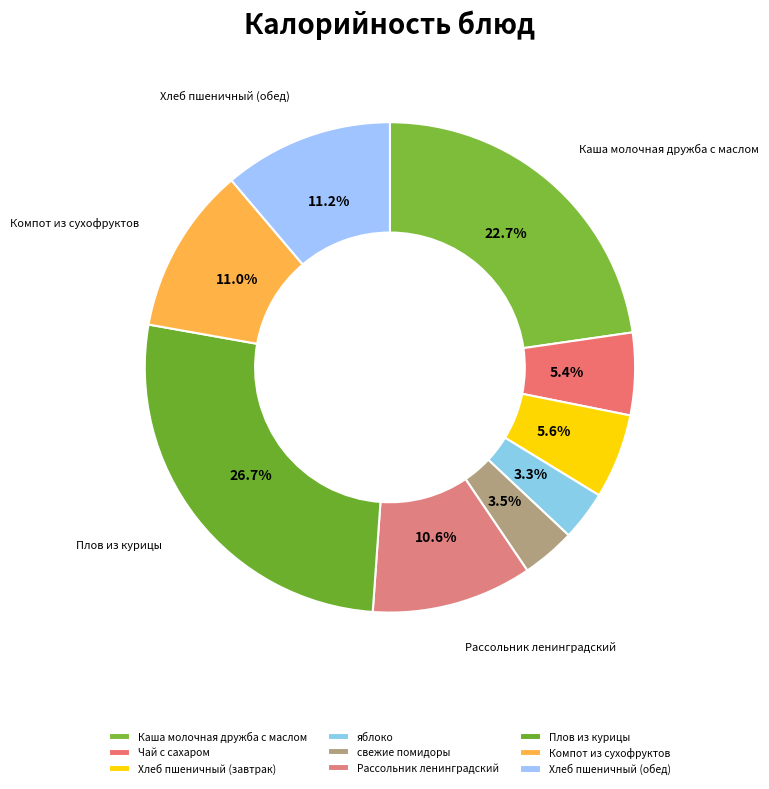

Is it true that Плов из курицы is 18% of the pie?

False